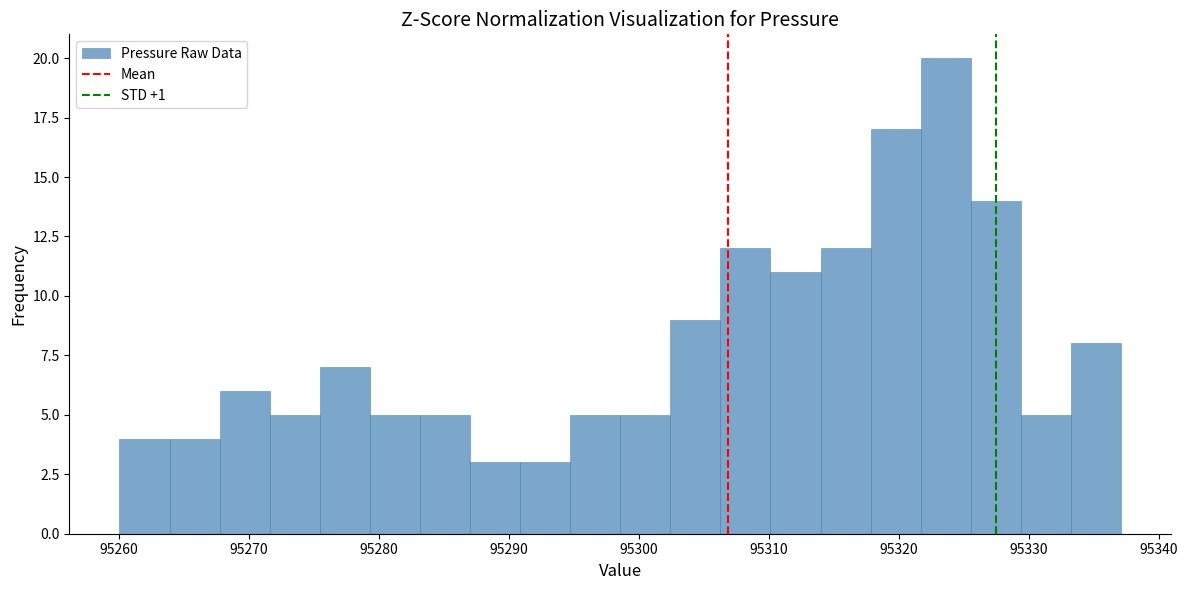

Read against the x-axis, roughly where is the centre of the tallest bar?

95324